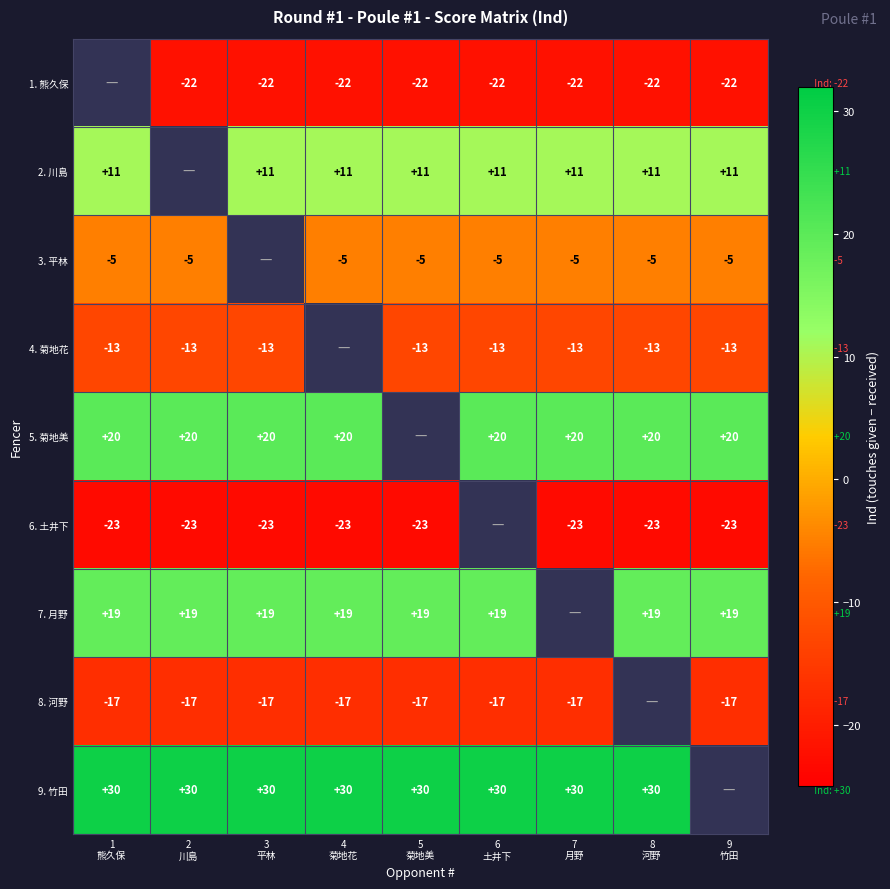

Is it true that 5. 菊地美 equals 20.0 at 4 菊地花?

True